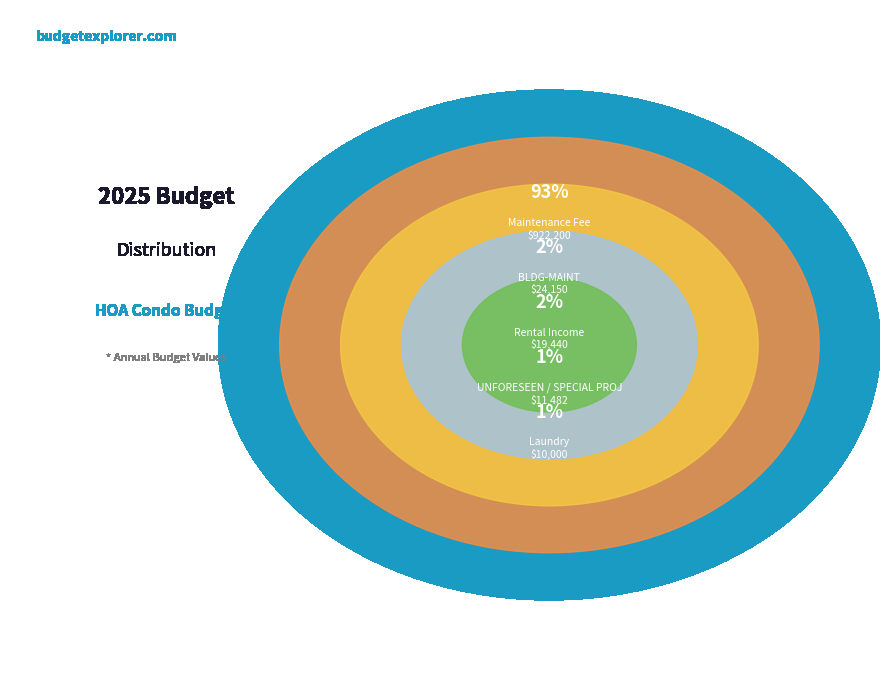

How many segments does this pie chart have?

5